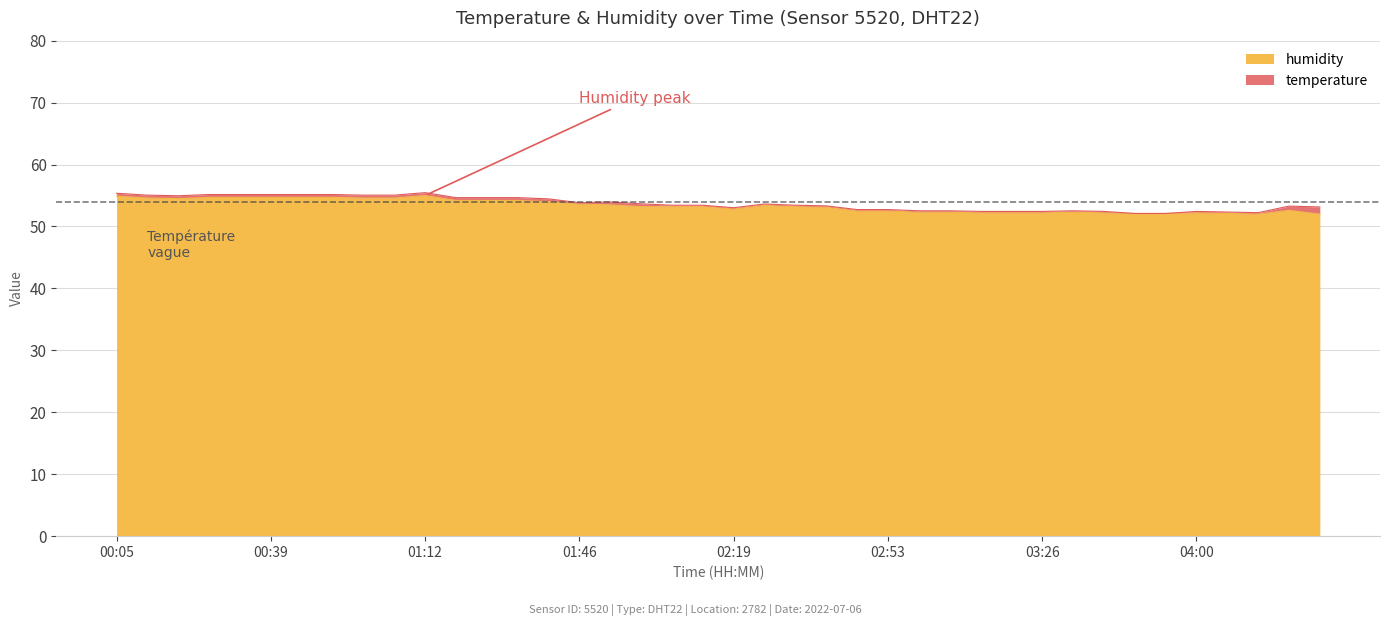

Count the number of values greater than 53.

23